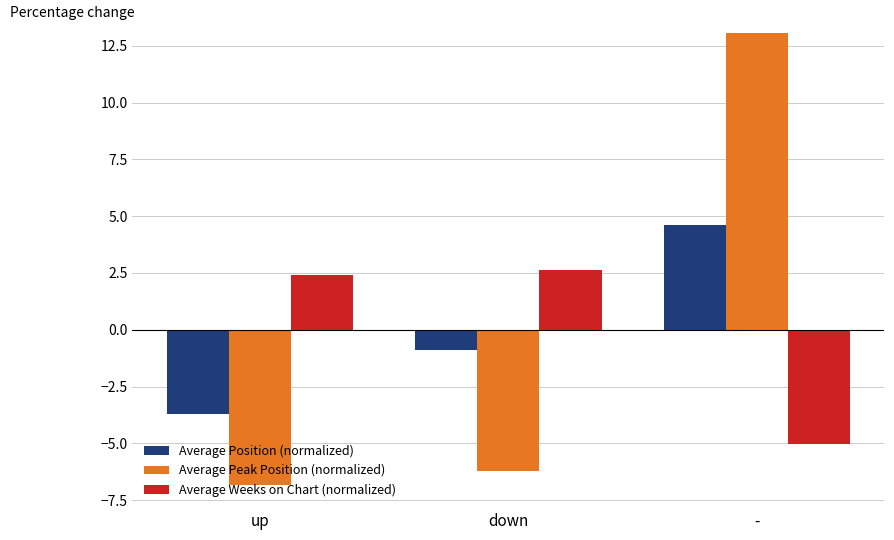

Which category has the highest value in the Average Weeks on Chart (normalized) series?

down